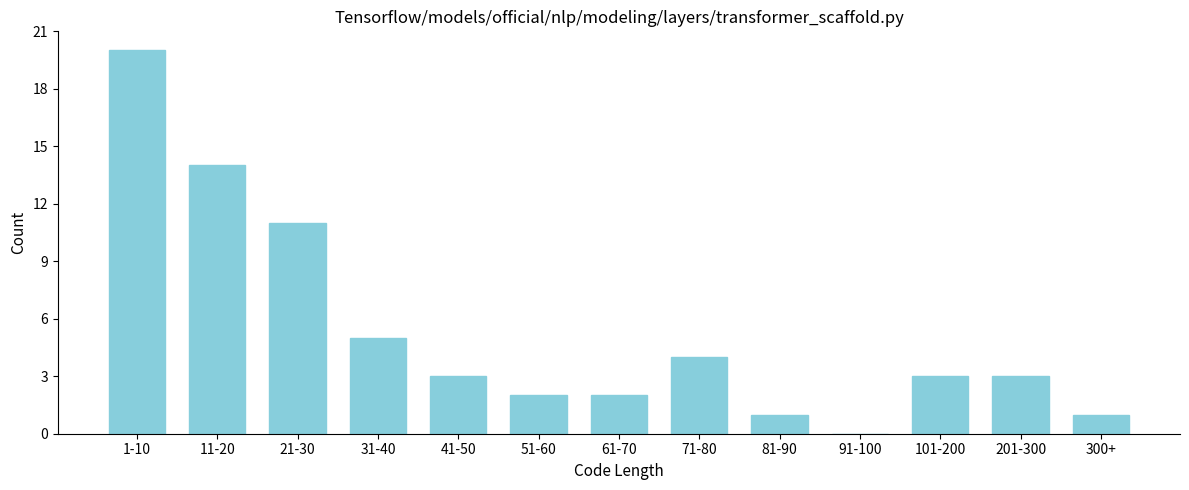

Reading right to left, what are all the values shown in this chart?

300+=1	201-300=3	101-200=3	91-100=0	81-90=1	71-80=4	61-70=2	51-60=2	41-50=3	31-40=5	21-30=11	11-20=14	1-10=20